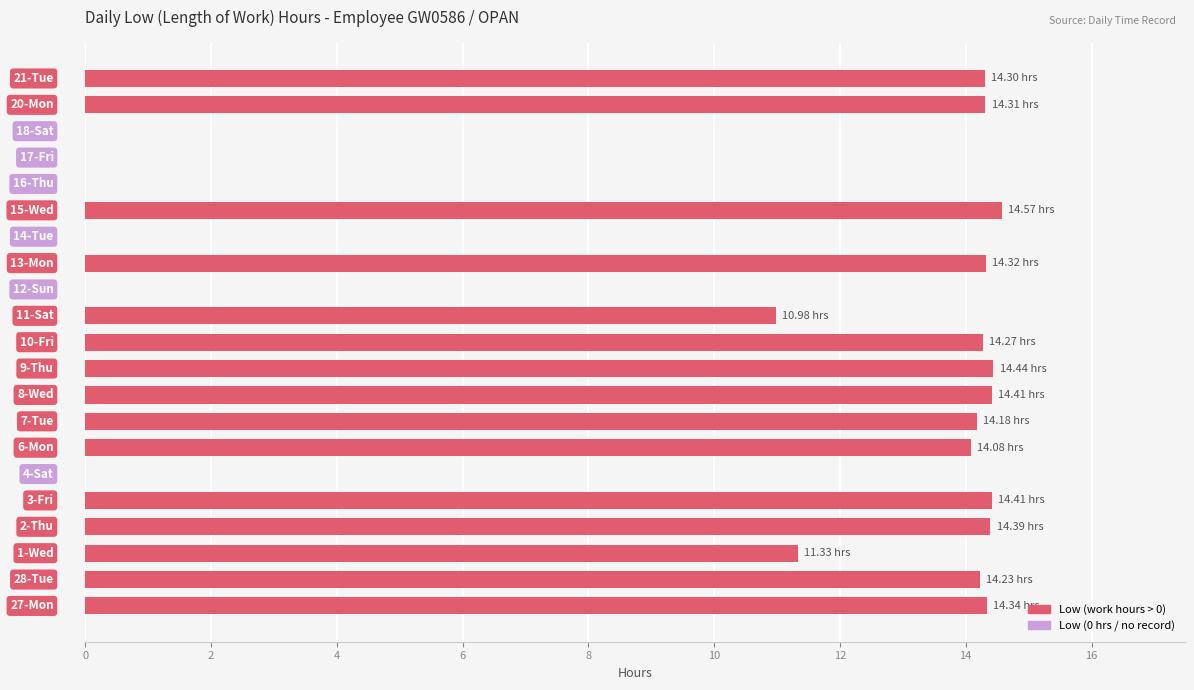

How many values exceed 14?

13